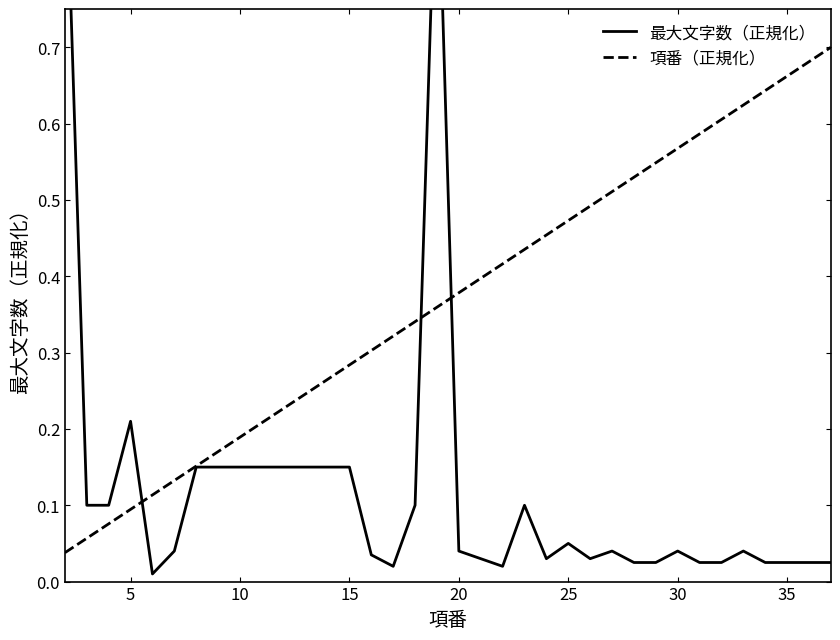

How many intersections are there between 項番（正規化） and 最大文字数（正規化）?

3